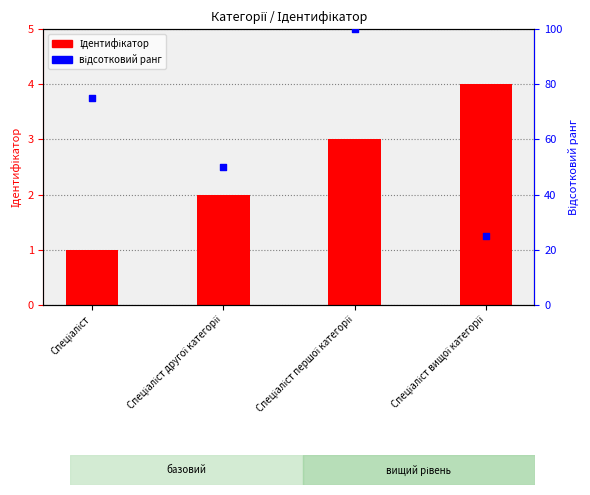

Which series contains the highest Y value?

відсотковий ранг